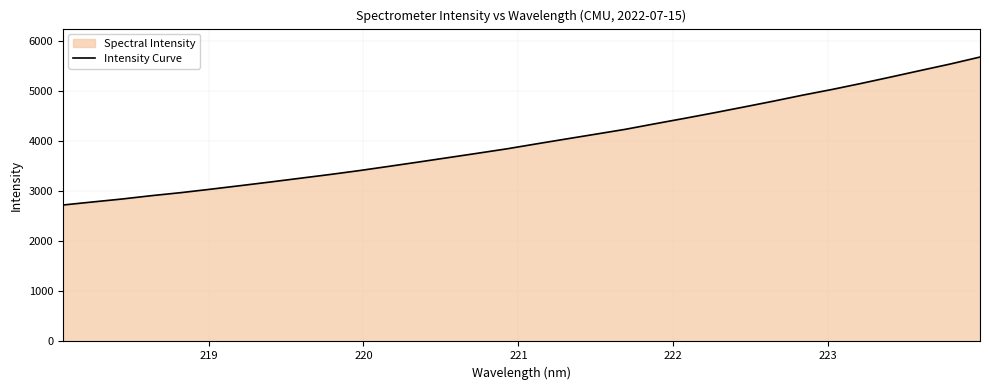

How many lines are shown in the chart?

1